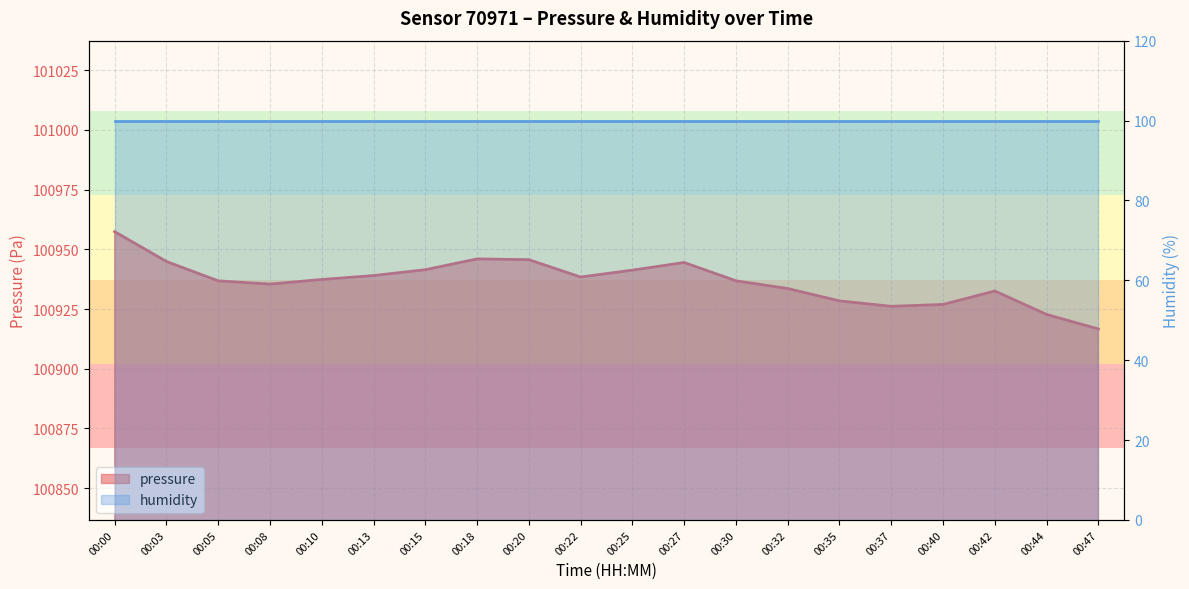

Rank the categories by value from highest to lowest.

00:00, 00:18, 00:20, 00:03, 00:27, 00:15, 00:25, 00:13, 00:22, 00:10, 00:30, 00:05, 00:08, 00:32, 00:42, 00:35, 00:40, 00:37, 00:44, 00:47